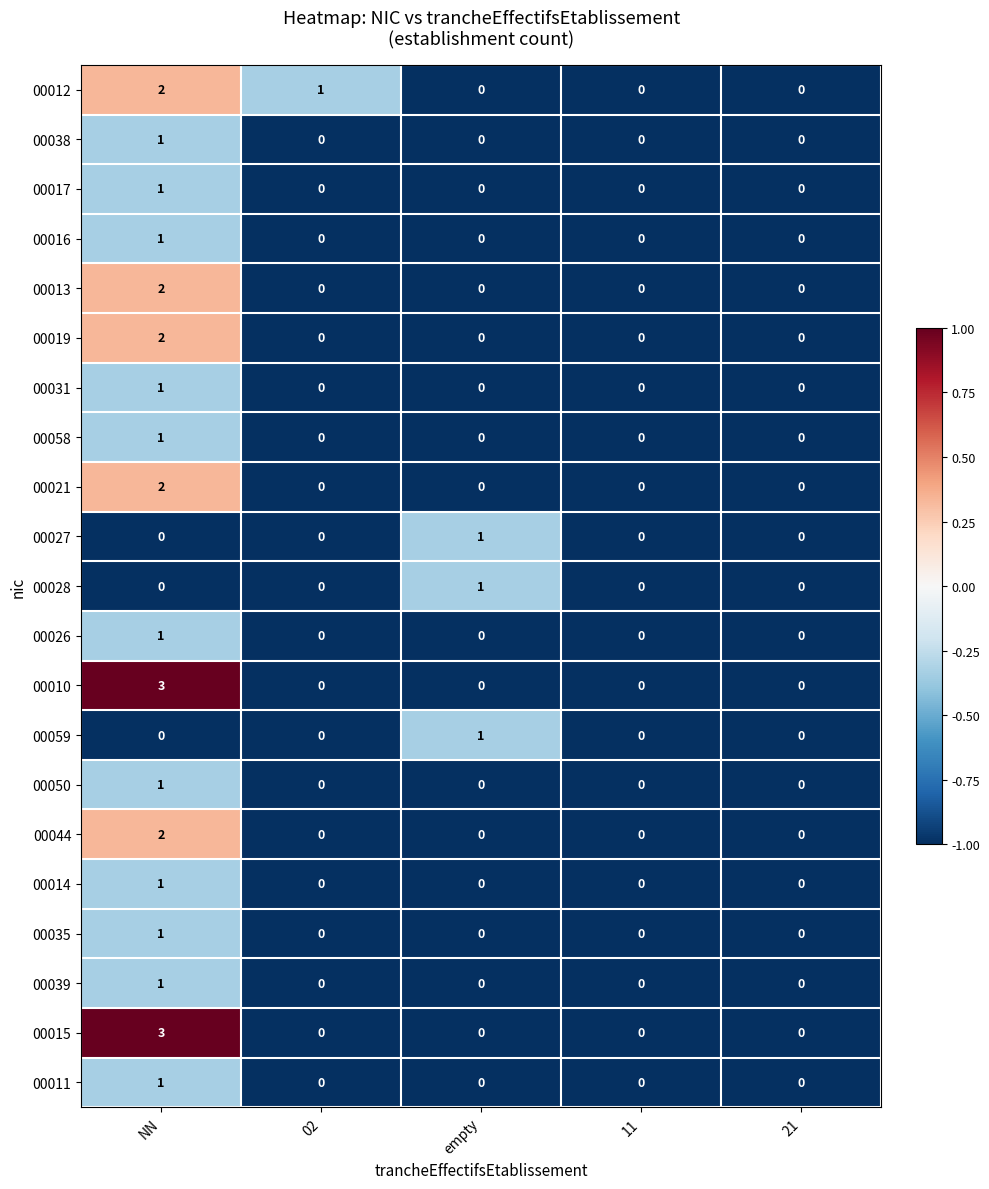

At which category is the sum across all series the highest?

NN